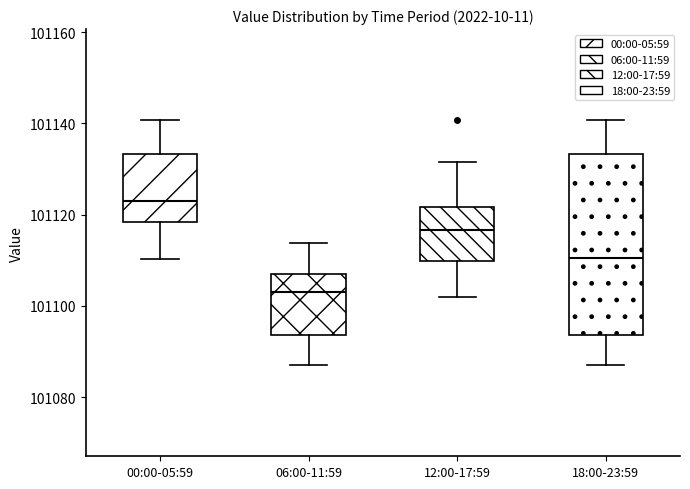

Reading left to right, transcribe this box plot: for each box, give where its median line is, the range the box spans, and where its two whiskers end, as read against the y-axis. The values are not printed on the chart, so give them approximately, as read against the axis.

00:00-05:59: median 101124, box 101118 to 101134, whiskers 101110 to 101140
06:00-11:59: median 101104, box 101094 to 101106, whiskers 101088 to 101114
12:00-17:59: median 101116, box 101110 to 101122, whiskers 101102 to 101132
18:00-23:59: median 101110, box 101094 to 101134, whiskers 101088 to 101140